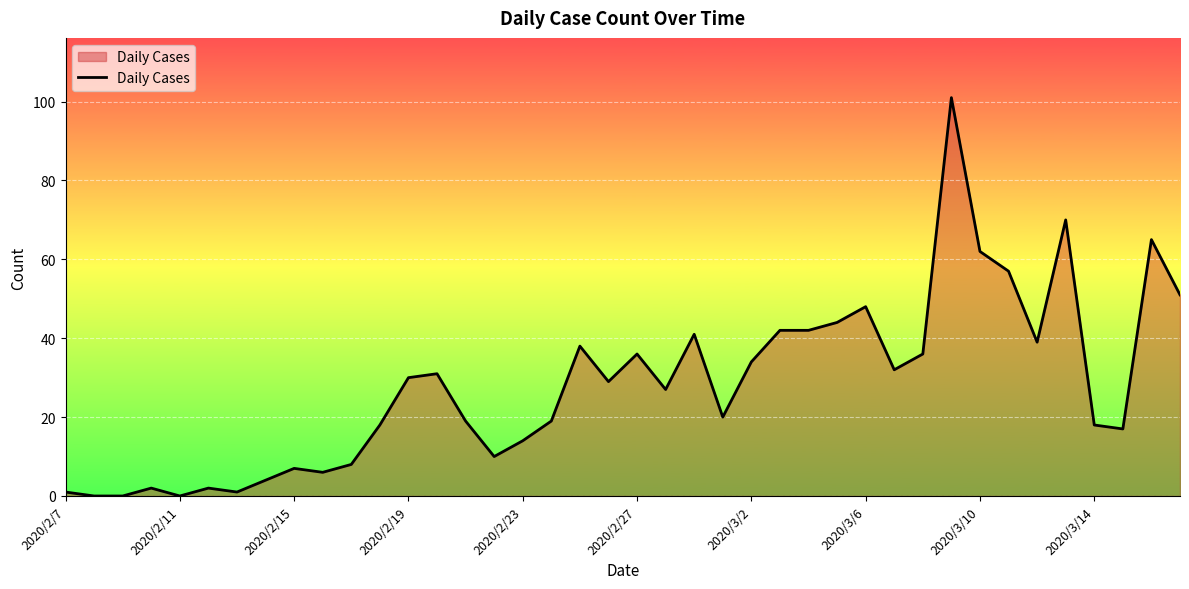

What is the difference between the maximum and second lowest values?

101